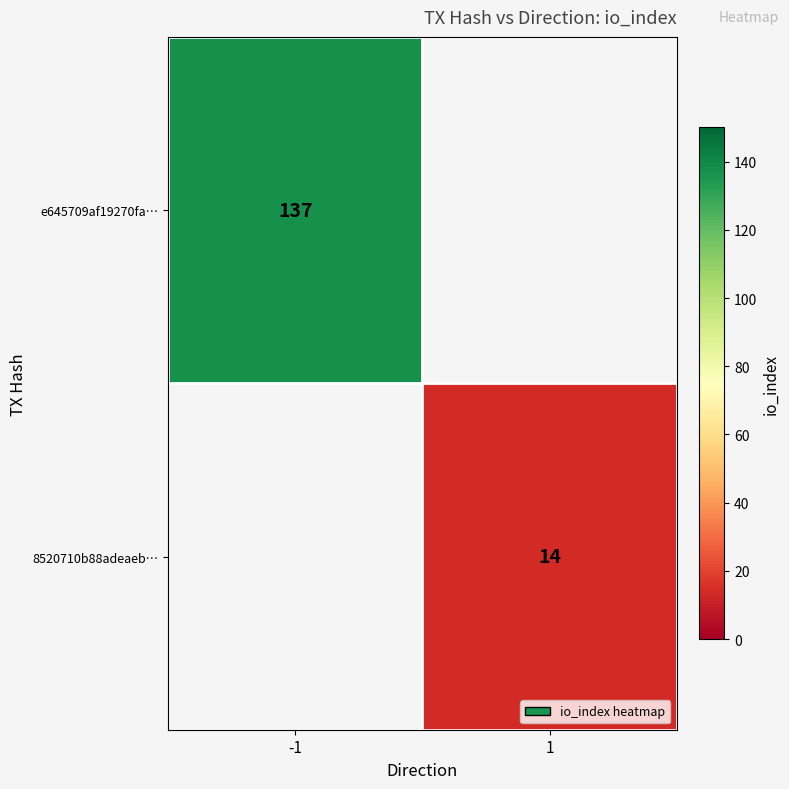

What is the maximum value shown in the chart?

137.0